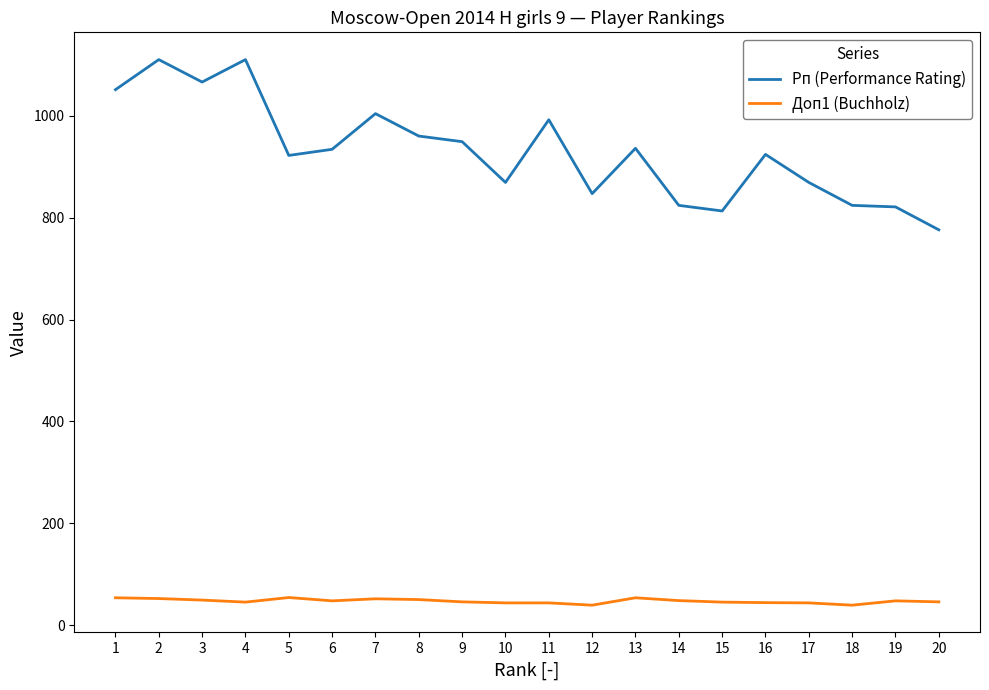

What is the difference between the highest and lowest values at 6?

886.0